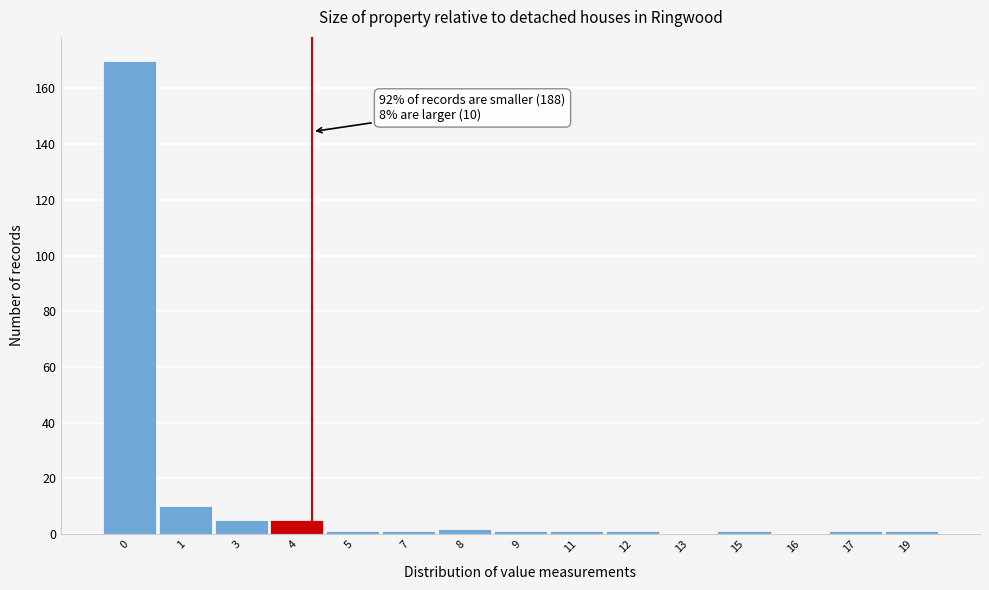

Reading right to left, extract all data points from this chart.

19=1	17=1	16=0	15=1	13=0	12=1	11=1	9=1	8=2	7=1	5=1	4=5	3=5	1=10	0=170